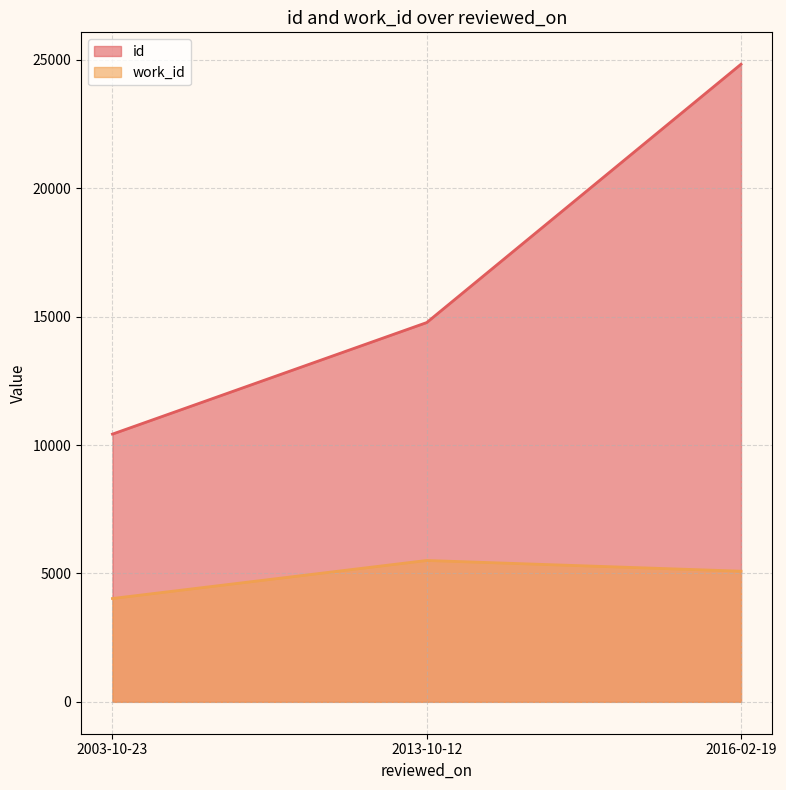

What is the average value of the work_id series?

4872